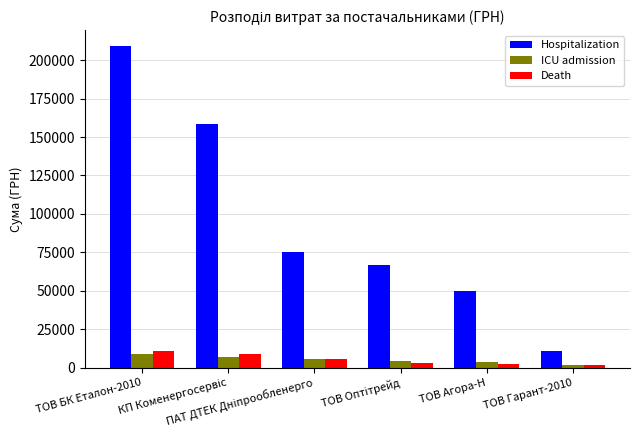

Which series has the largest total across all categories?

Hospitalization